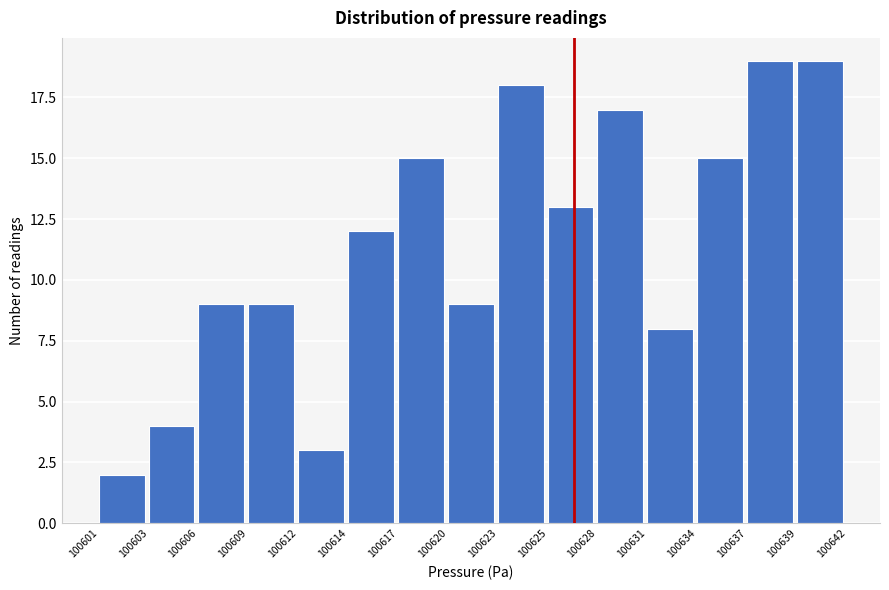

Reading right to left, extract all data points from this chart.

19	19	15	8	17	13	18	9	15	12	3	9	9	4	2